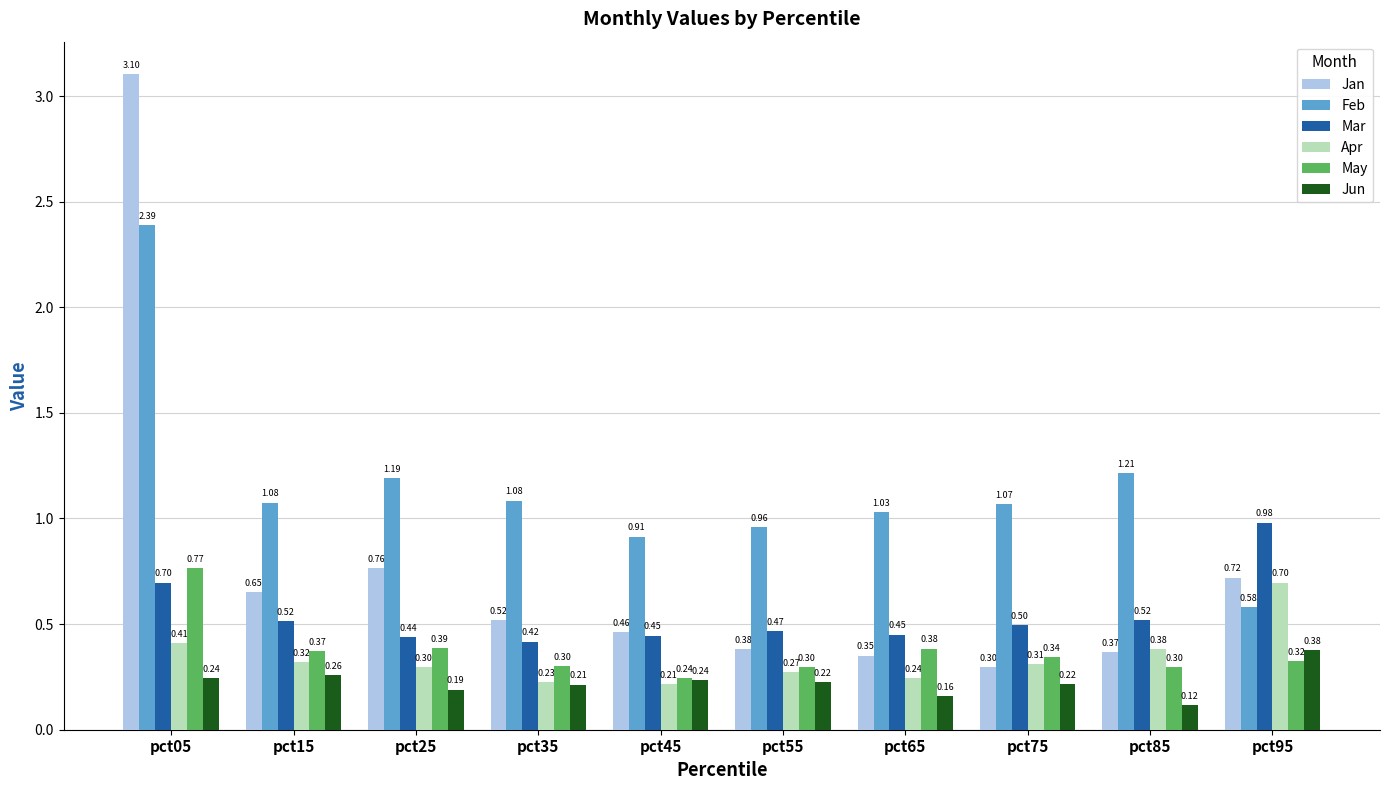

Which series has the largest range (max minus min)?

Jan